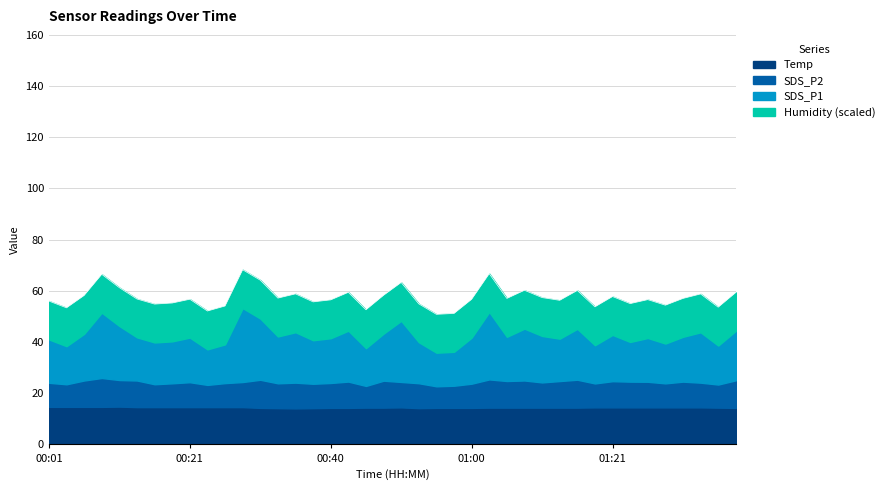

True or false: Temp has a value of 14.5 at 34.

True